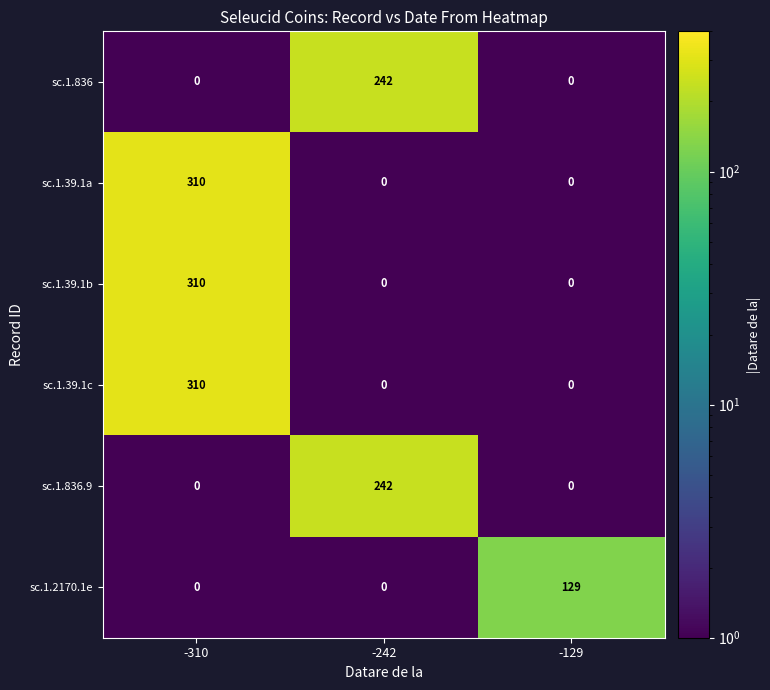

At which category does the chart reach its peak across all series?

-310